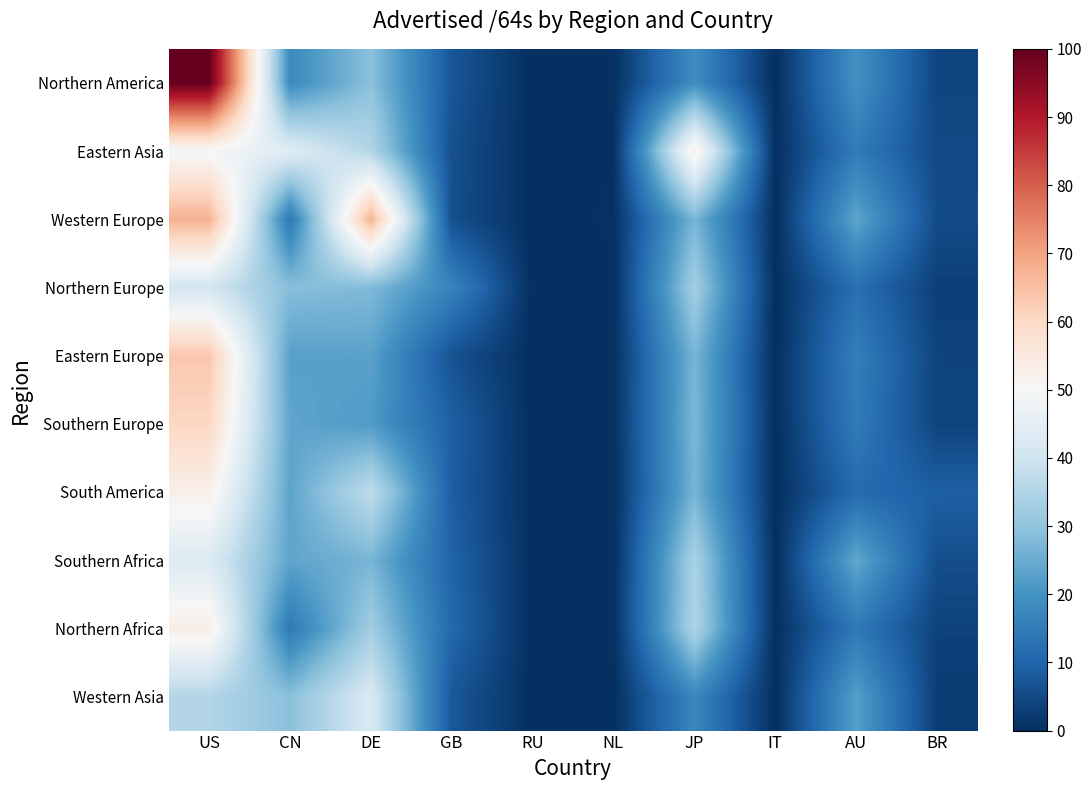

Which has a higher value, CN or NL?

CN